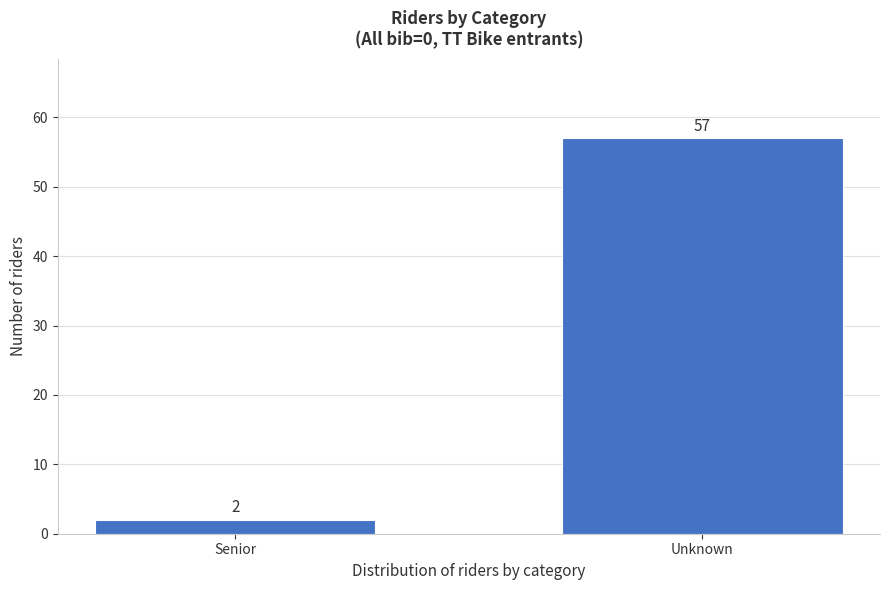

Reading right to left, extract all data points from this chart.

Unknown=57	Senior=2